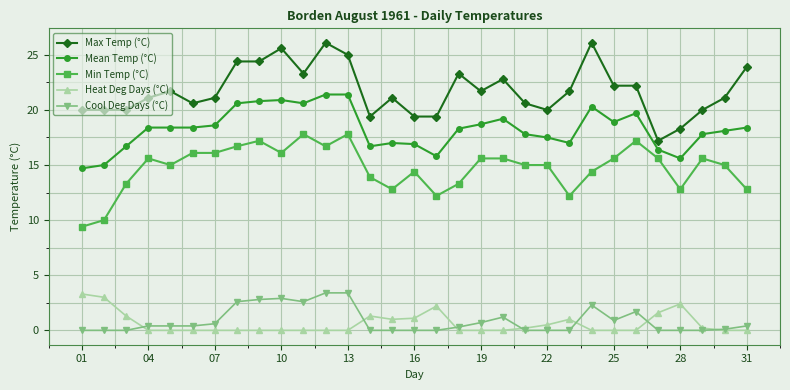

True or false: Min Temp (°C) and Cool Deg Days (°C) intersect in this chart.

False